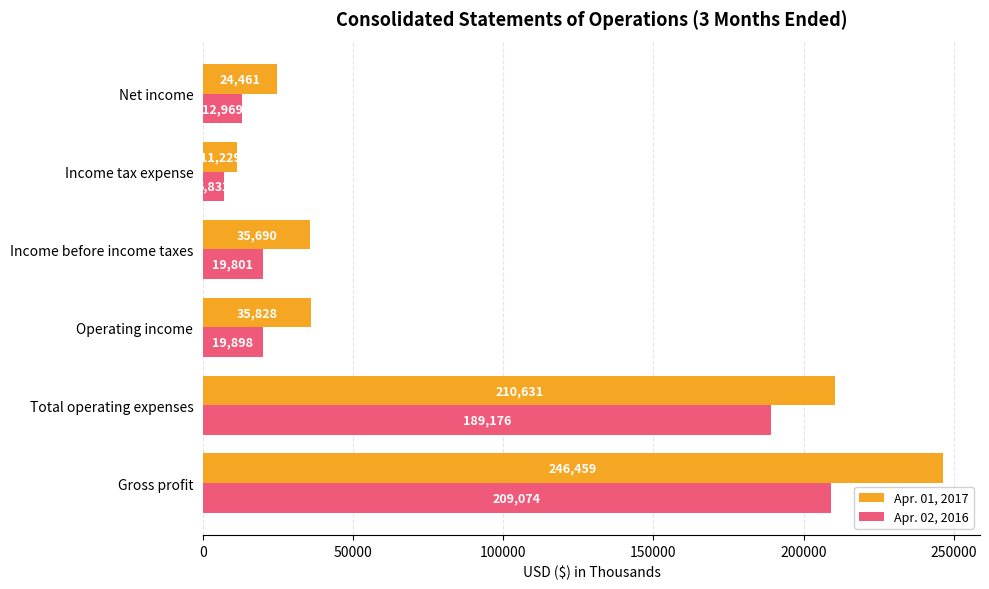

What is the difference between the Apr. 01, 2017 values at Income before income taxes and Gross profit?

210769